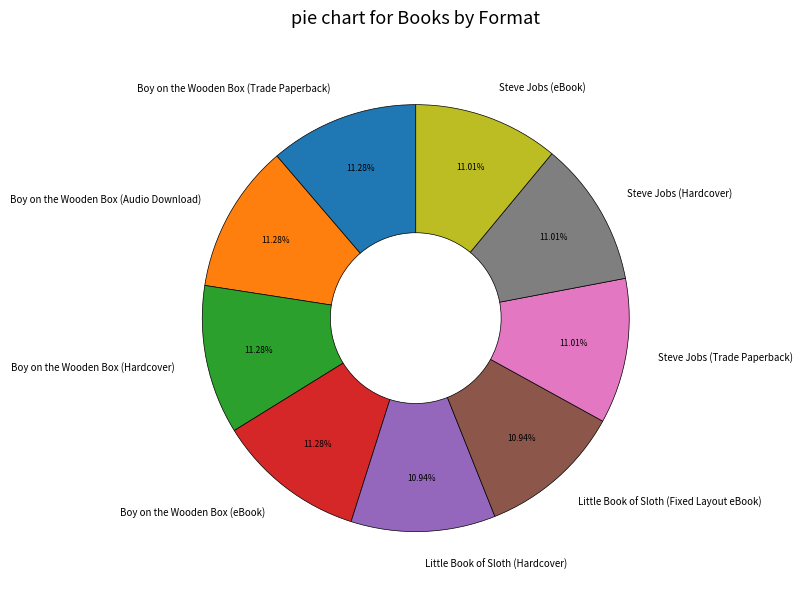

What percentage is NOT represented by Steve Jobs (Trade Paperback)?

89.0%